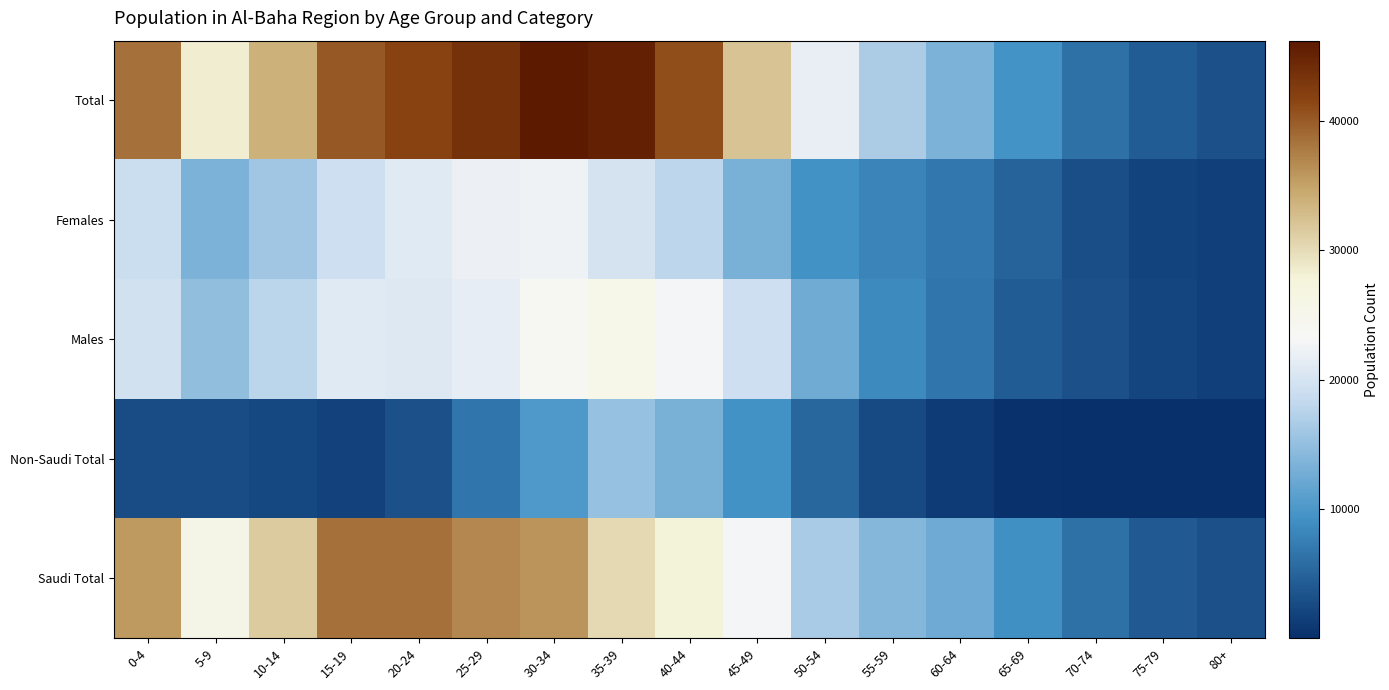

Which series changed the most between 0-4 and 20-24?

Total